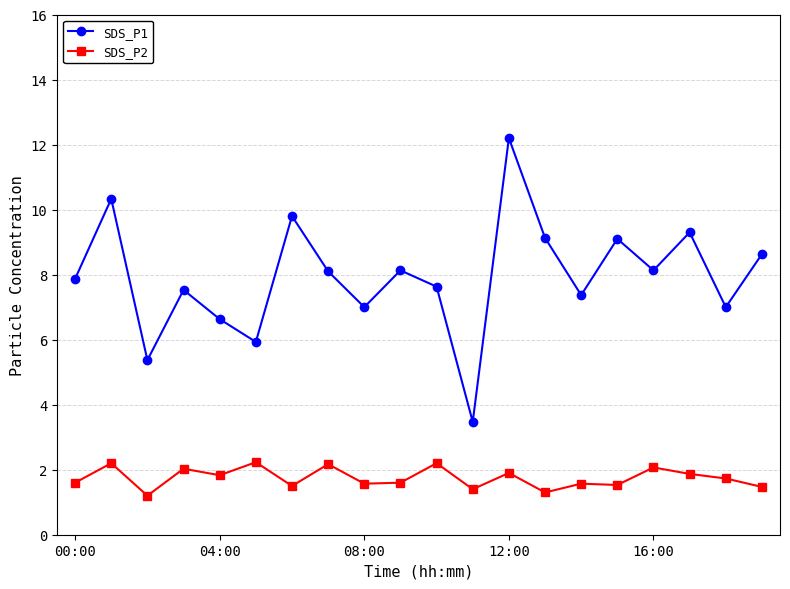

What is the difference between the maximum and minimum values in the SDS_P2 series?

1.0